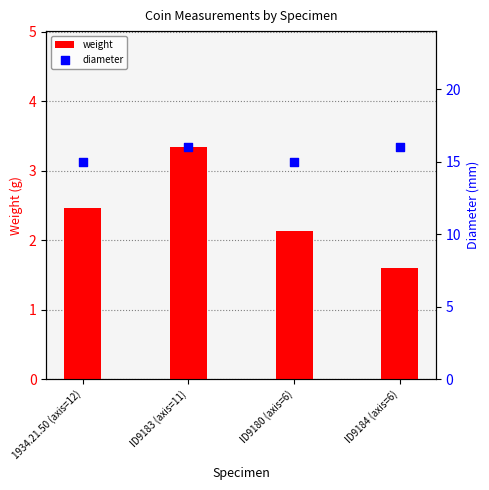

Which series has the largest total across all categories?

diameter